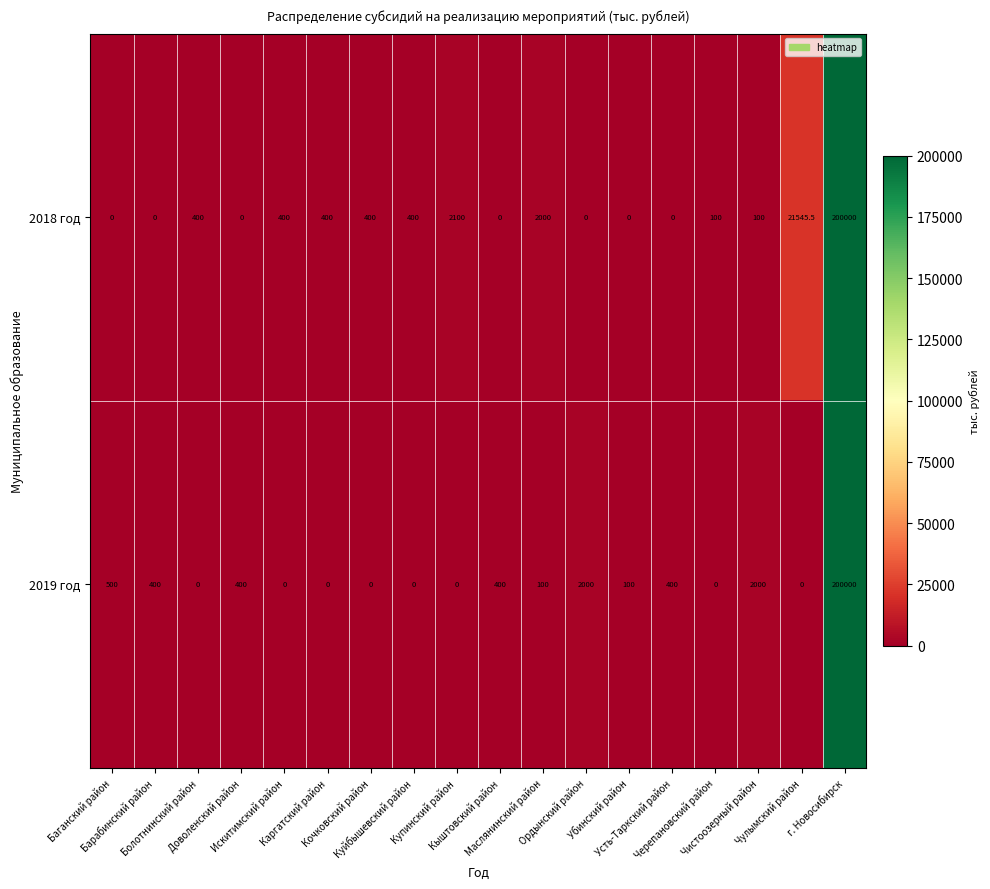

Rank the series by their average value, from lowest to highest.

2019 год, 2018 год